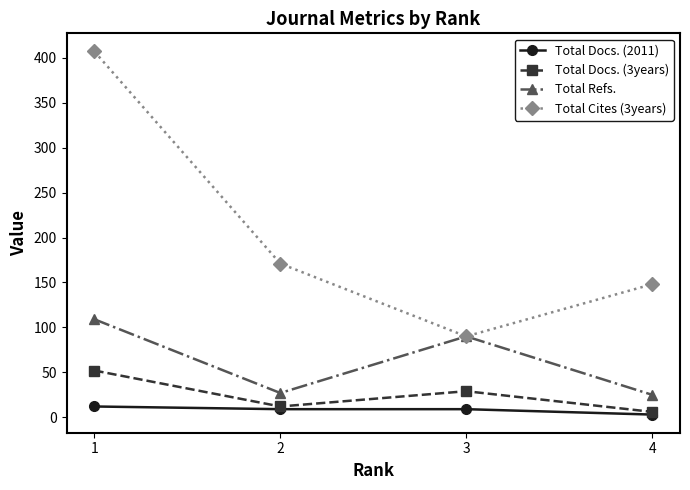

What is the greatest value displayed?

407